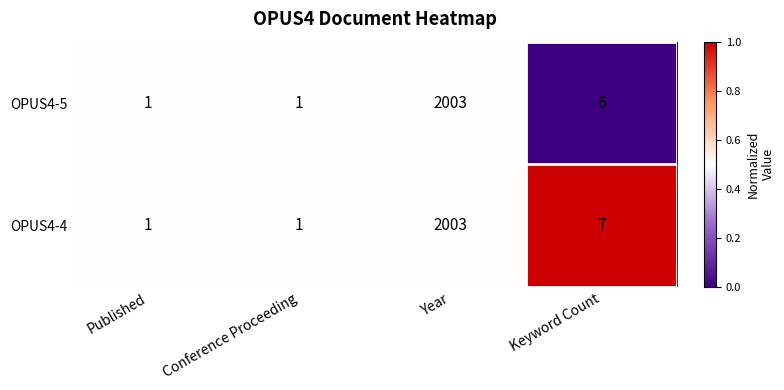

Read the OPUS4-5 value at Keyword Count, to the nearest 10.

10